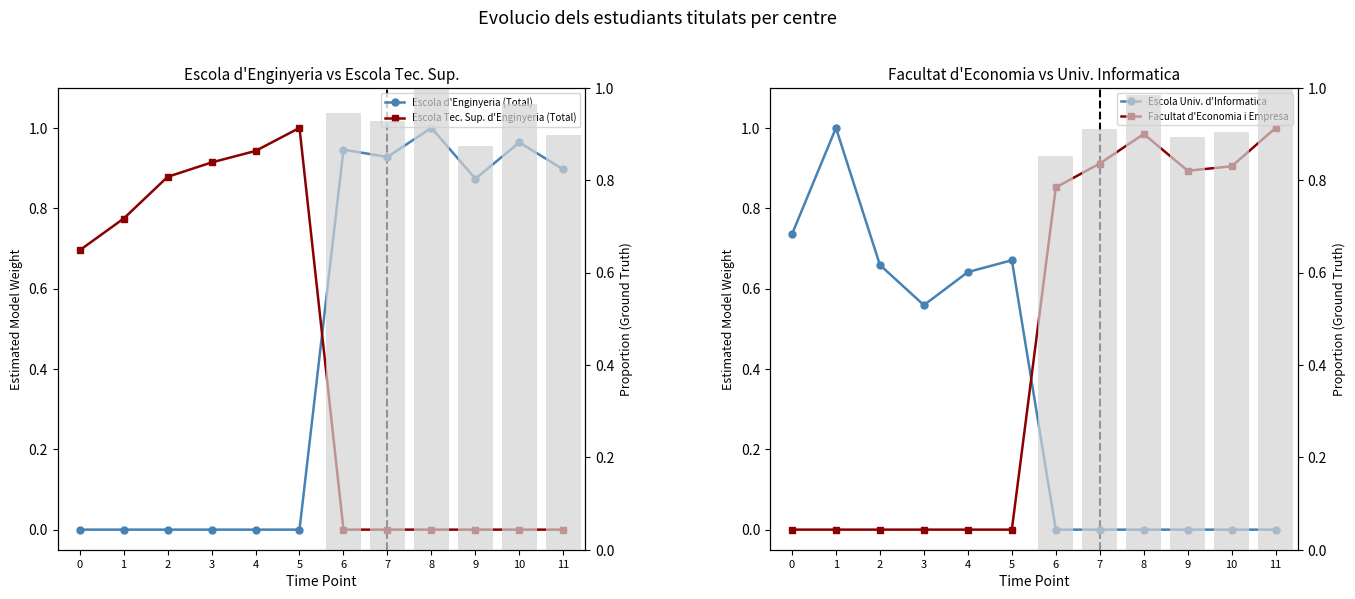

What is the value of the Facultat d'Economia i Empresa bar at the 10th from the left?

0.9